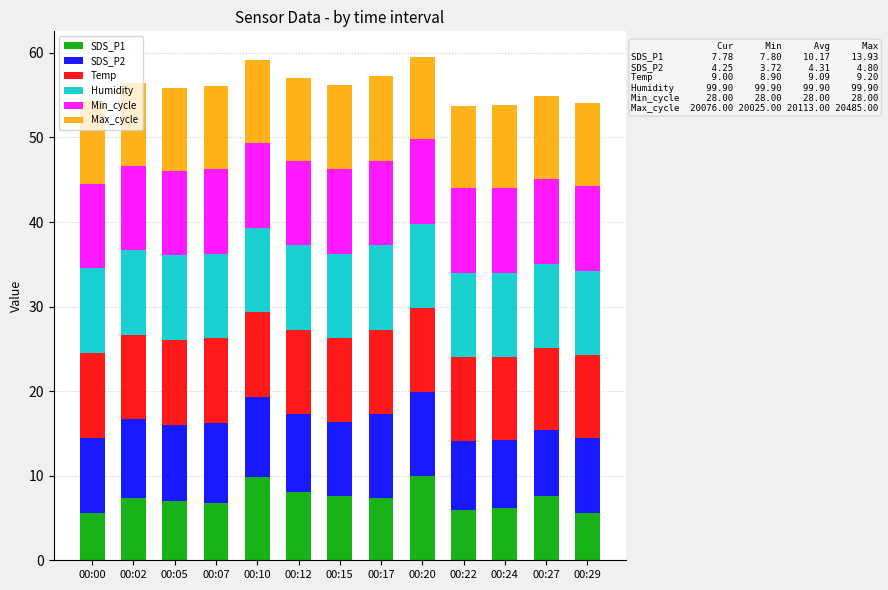

What is the average value of the SDS_P1 series?

7.3